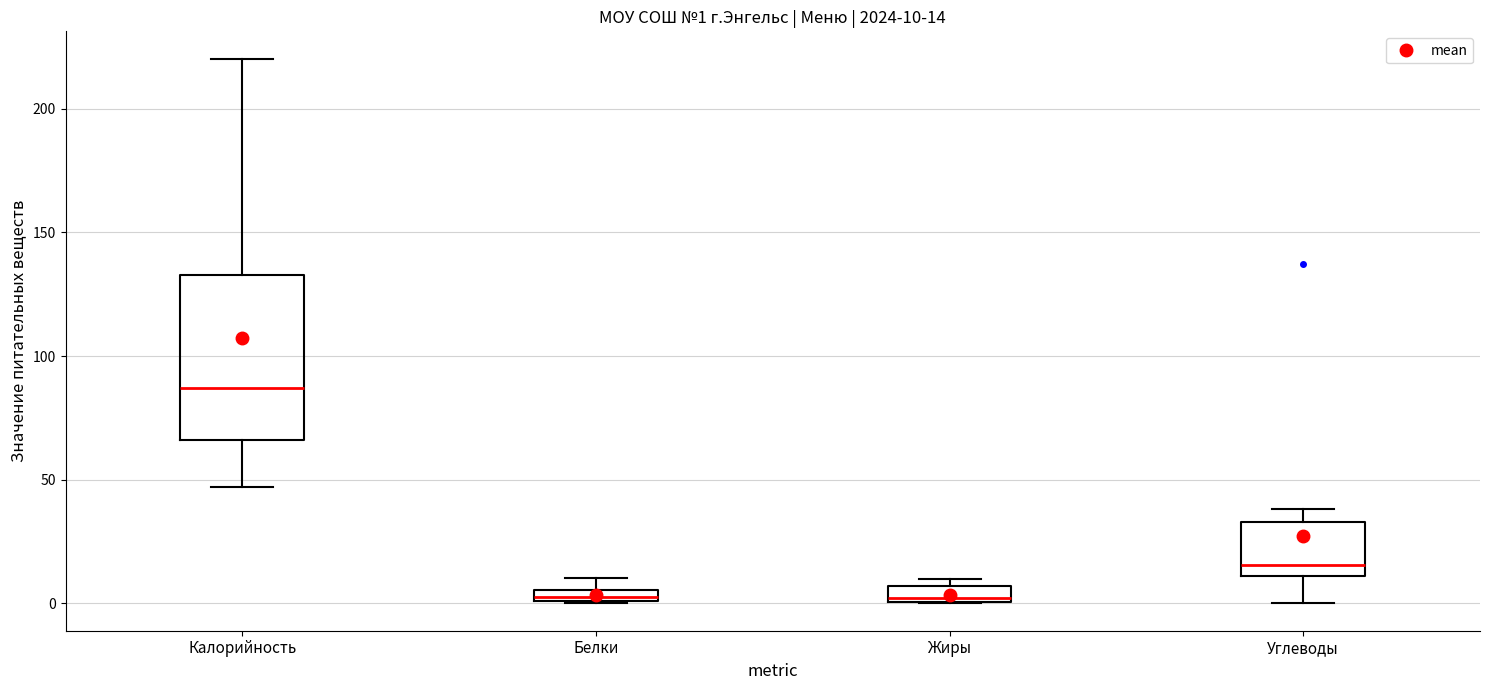

Which box has the highest median line?

Калорийность